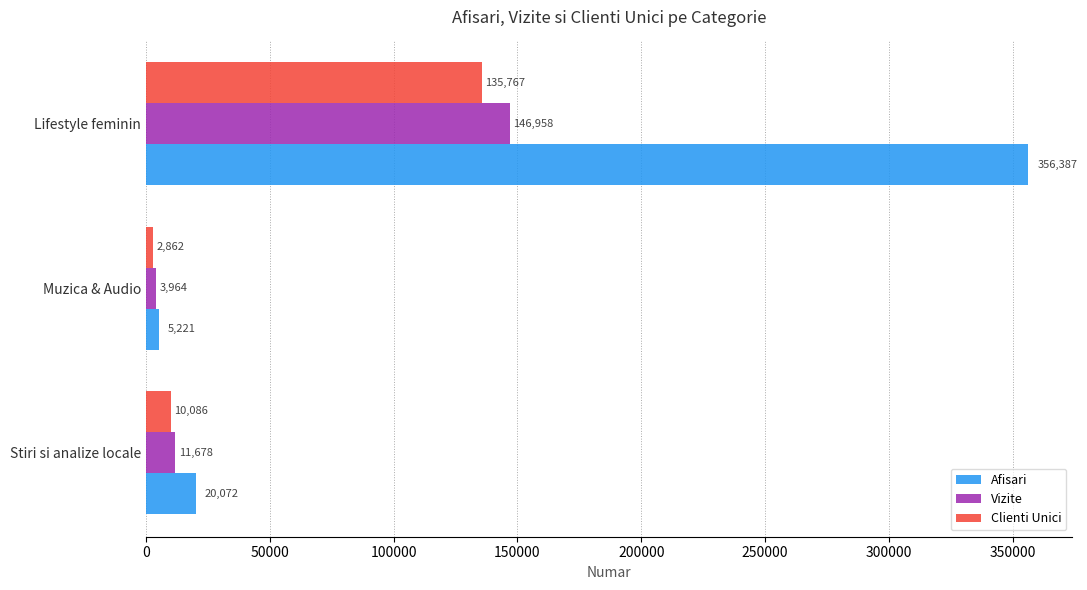

What is the greatest value displayed?

356387